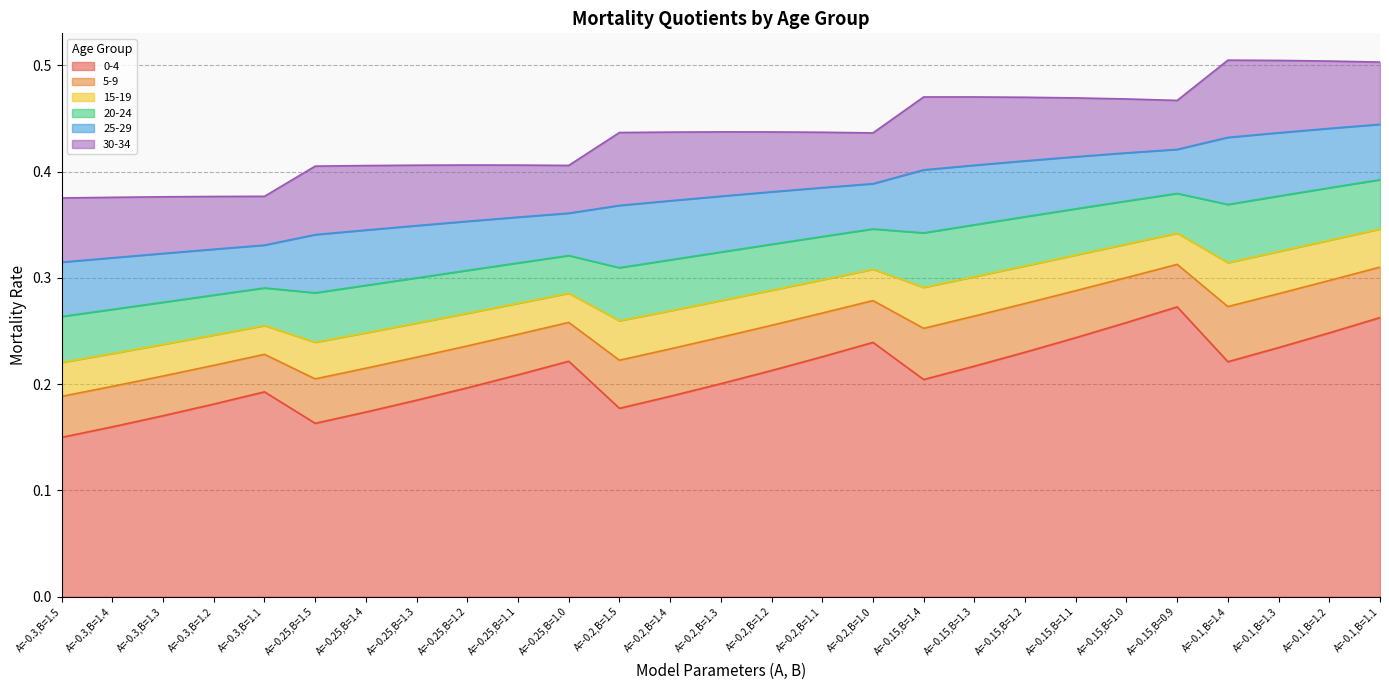

At which category is the sum across all series the highest?

A=-0.1,B=1.4